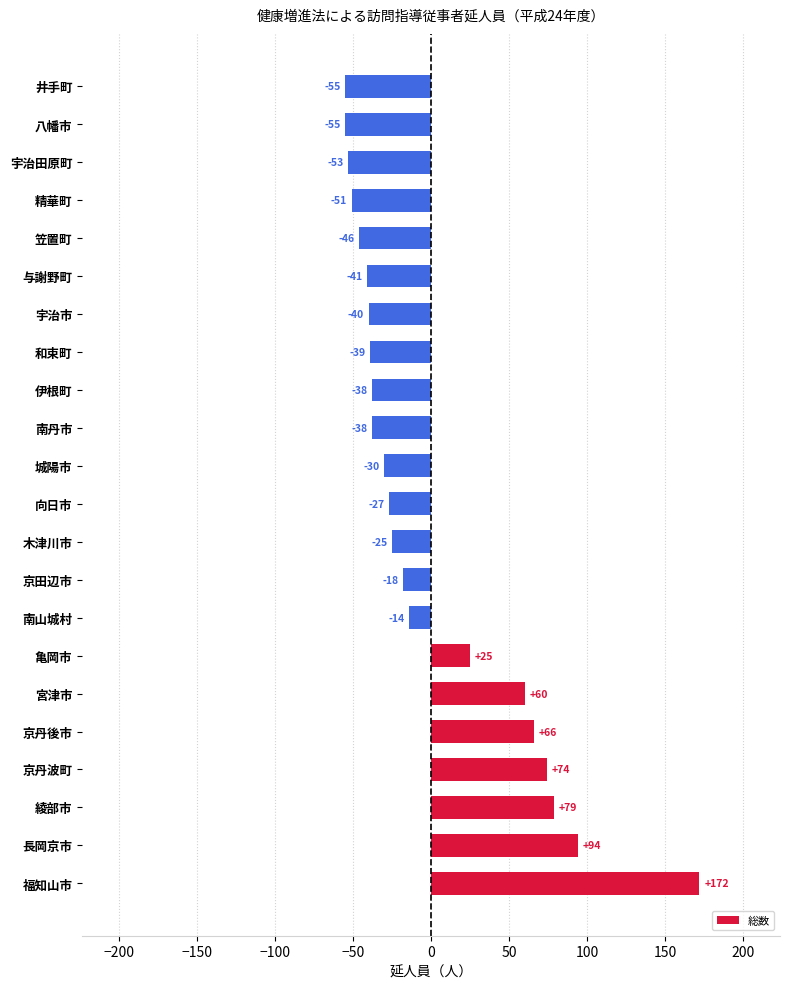

Where is the data nearest to the value 58?

宮津市